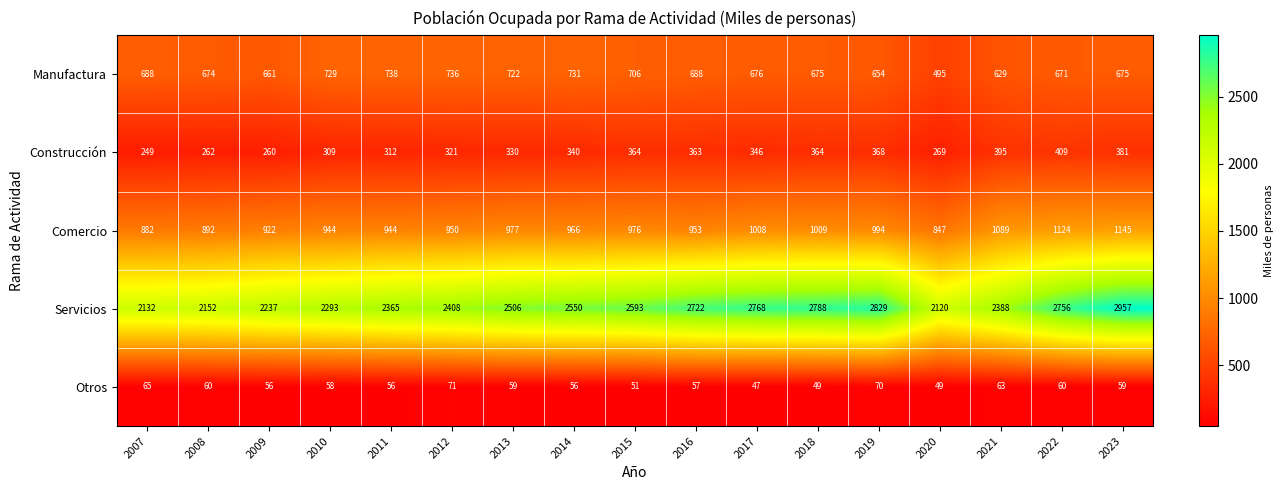

True or false: Servicios has a value of 2902 at 2007.

False